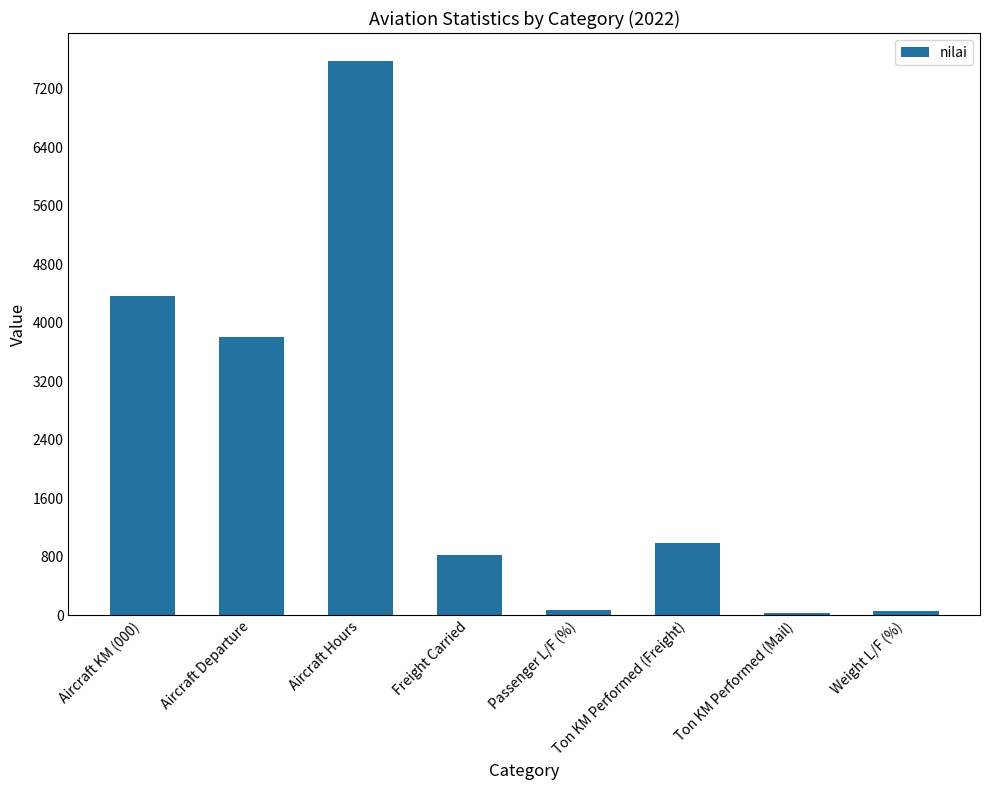

At which category does the chart reach its peak across all series?

Aircraft Hours